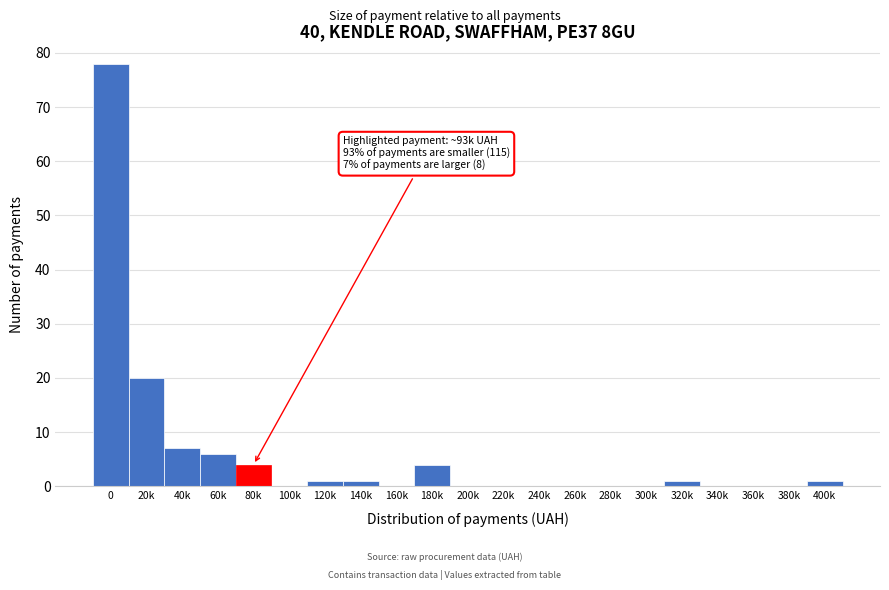

Reading right to left, list all the values displayed in this chart.

400k=1	380k=0	360k=0	340k=0	320k=1	300k=0	280k=0	260k=0	240k=0	220k=0	200k=0	180k=4	160k=0	140k=1	120k=1	100k=0	80k=4	60k=6	40k=7	20k=20	0=78